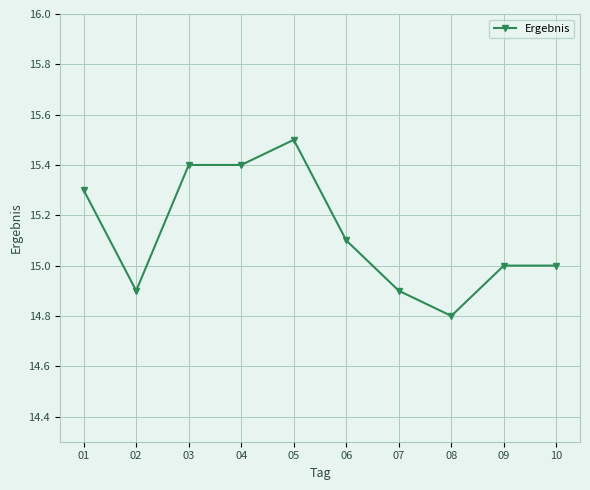

What is the greatest value displayed?

15.5